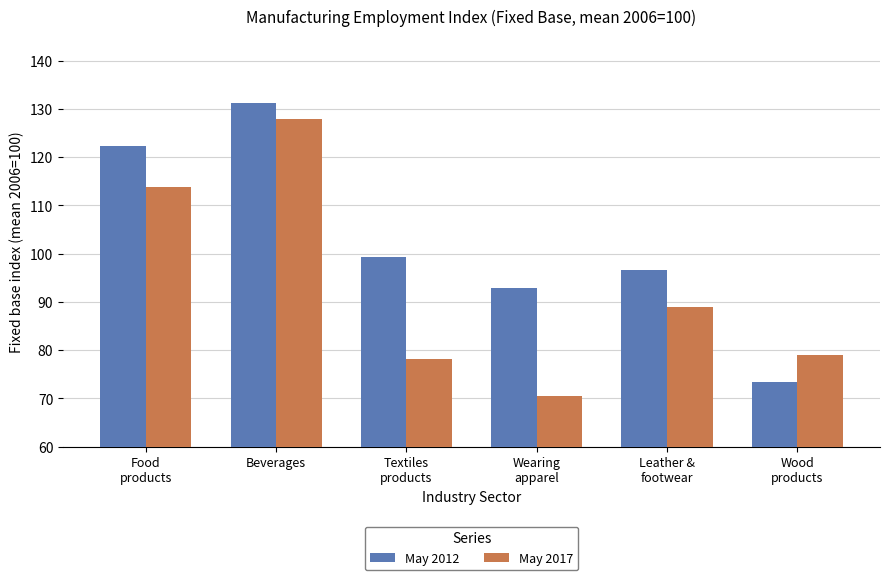

What is the difference between the second highest and minimum values in the May 2017 series?

43.4